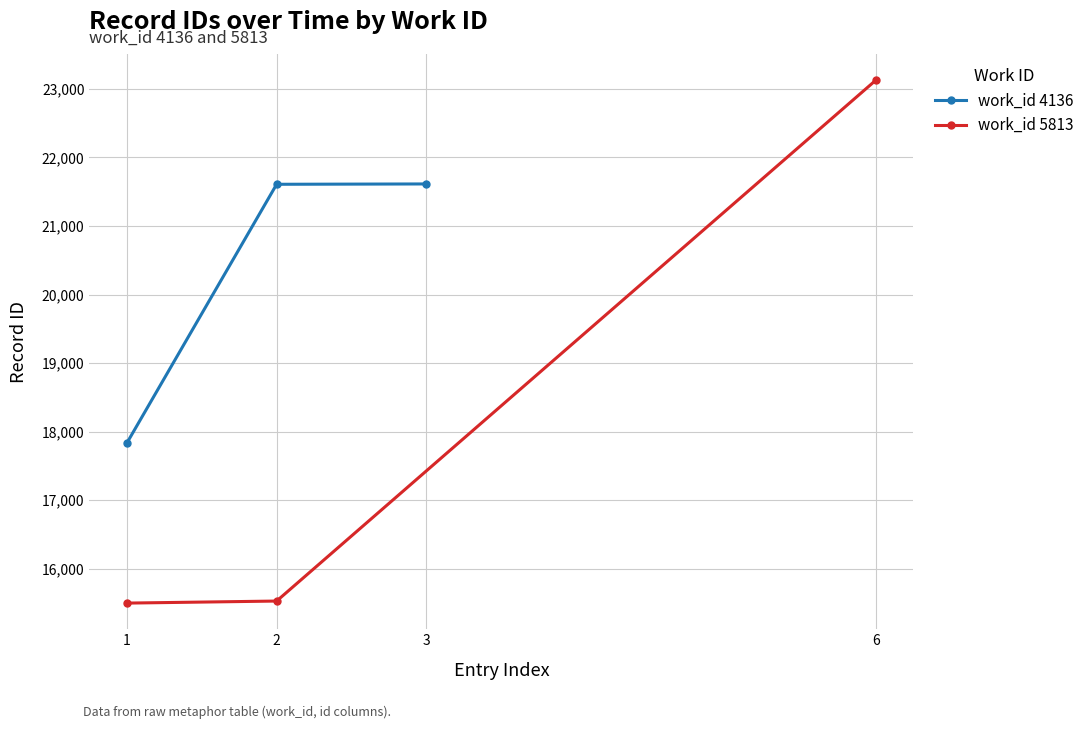

What are all the series names shown in the legend?

work_id 4136, work_id 5813